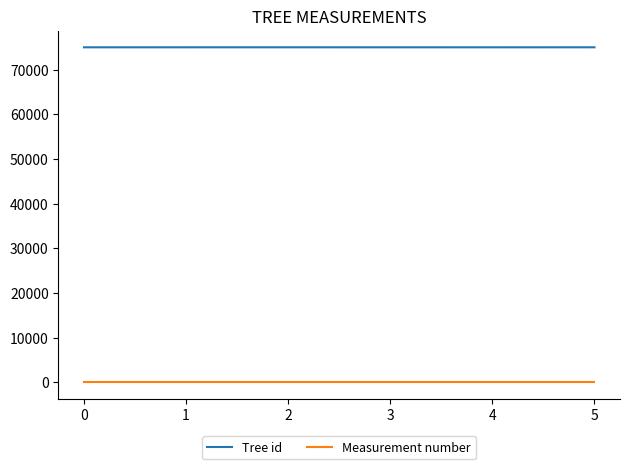

Which series has the widest spread of values?

Tree id